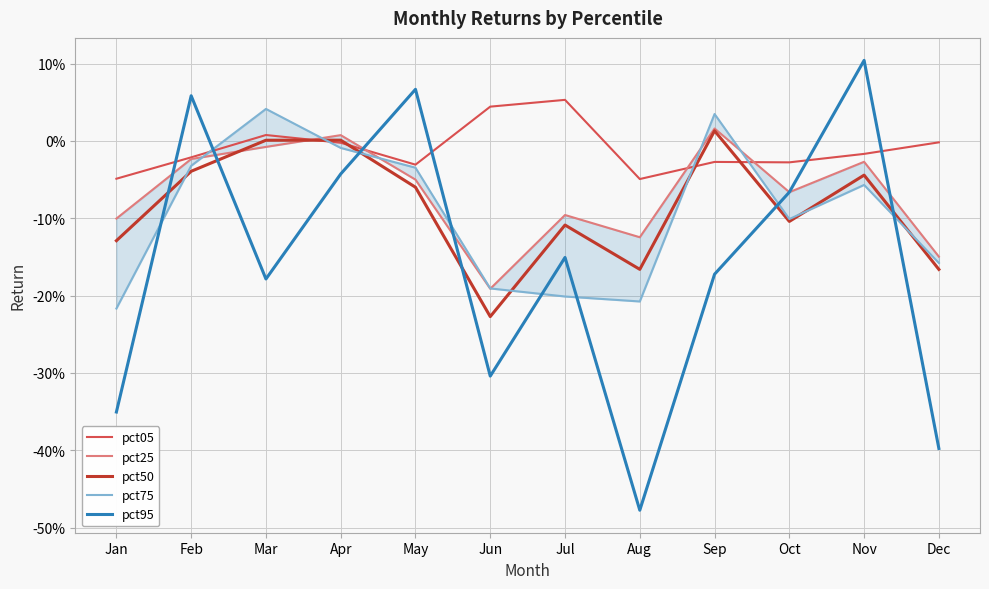

True or false: pct50 has a value of -0.1 at May.

False